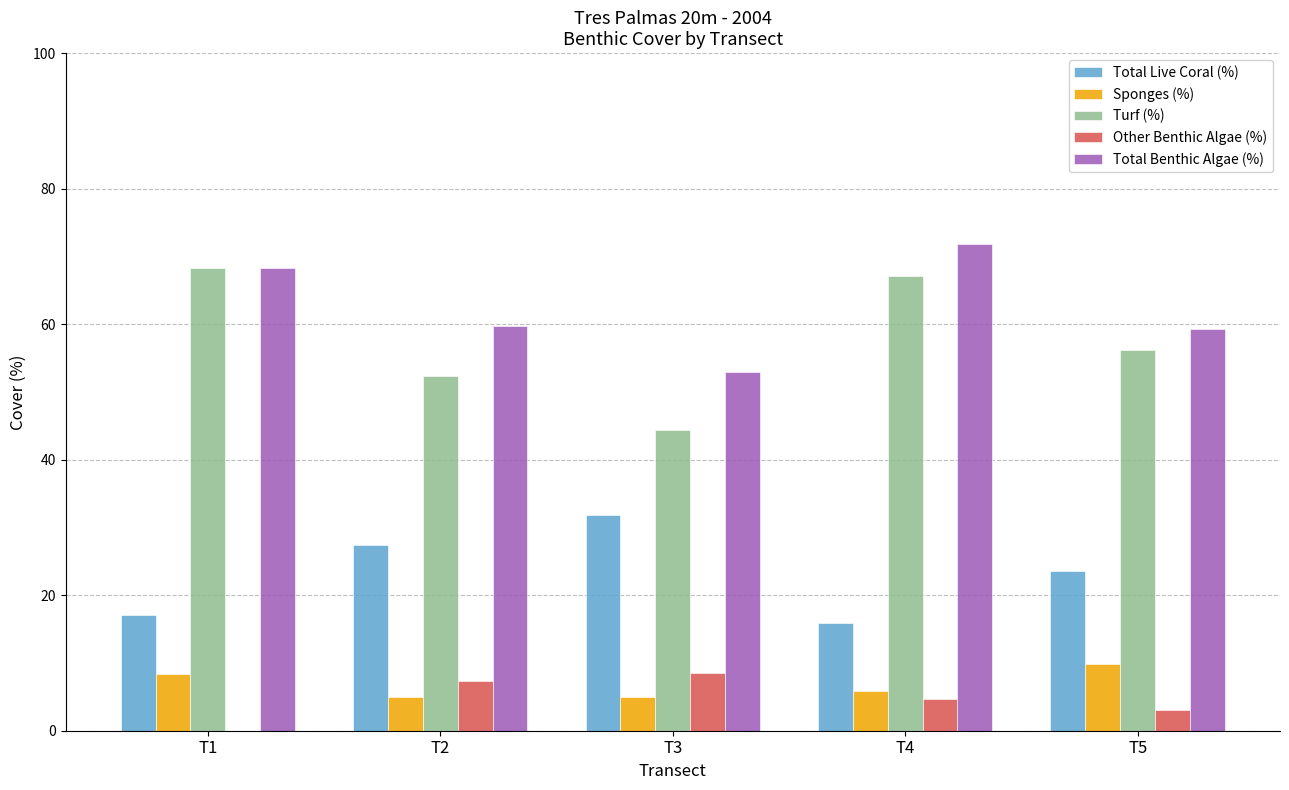

What is the greatest value displayed?

71.9